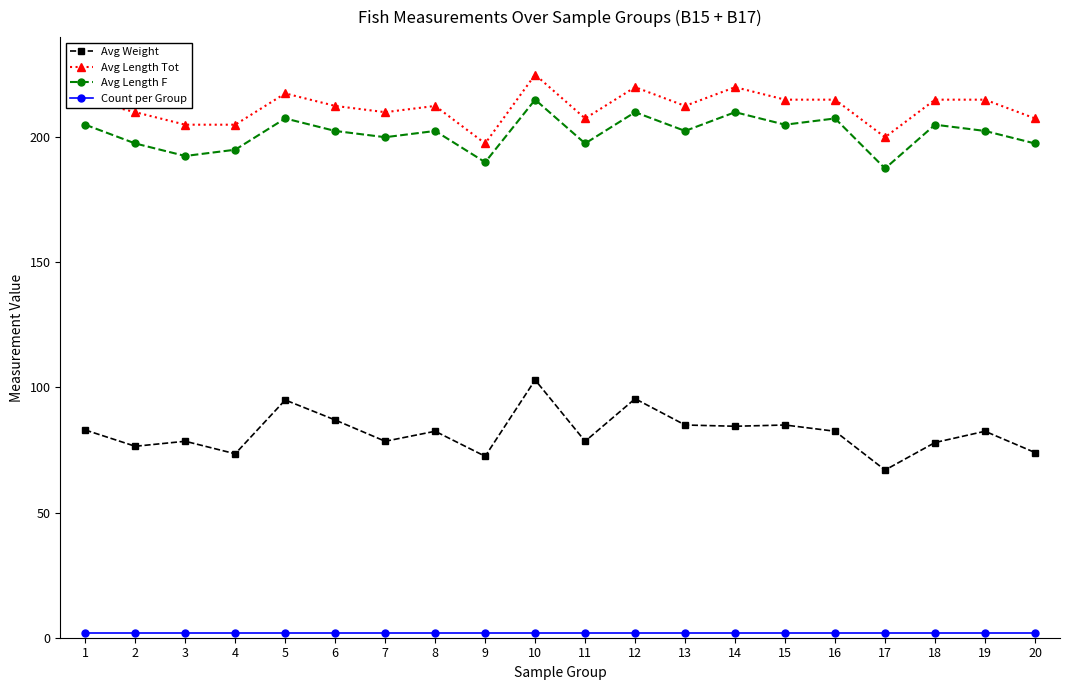

The value of Avg Length F at 8 is 68.4. True or false?

False